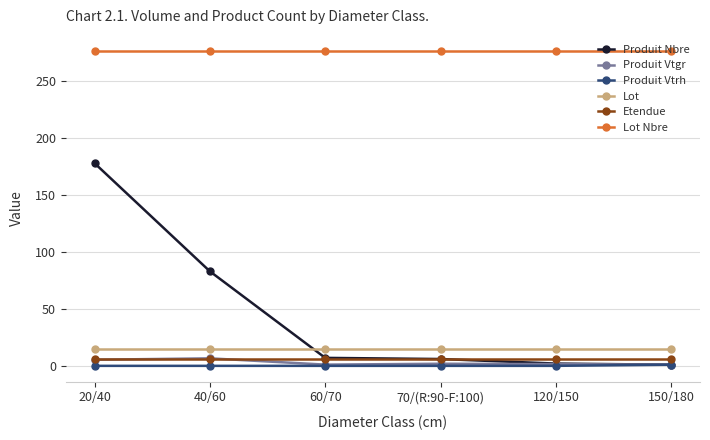

True or false: Lot Nbre has more than 2 interior local peaks.

False